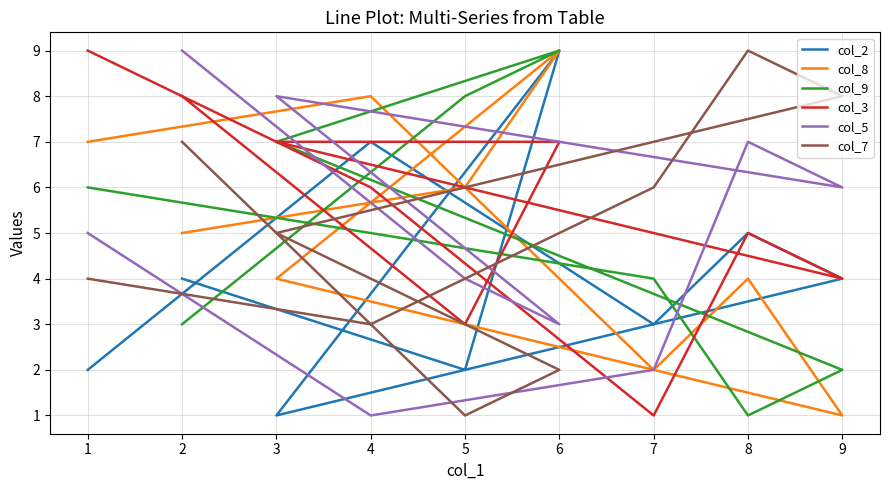

Which category has the highest value in the col_9 series?

6